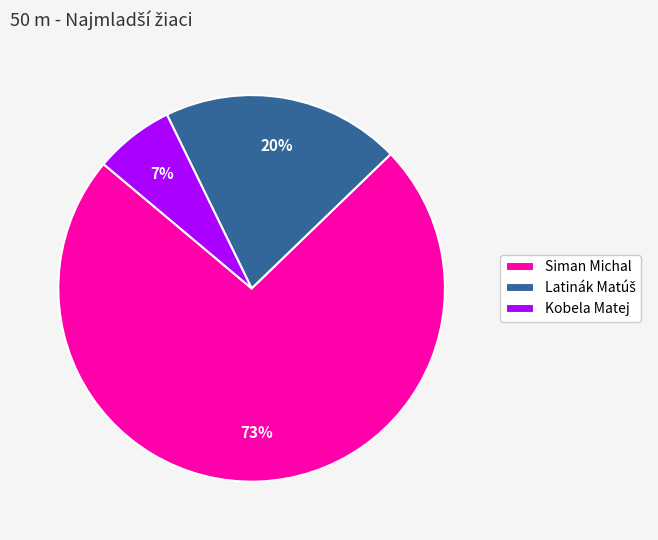

To the nearest percent, what portion does Siman Michal represent?

73%